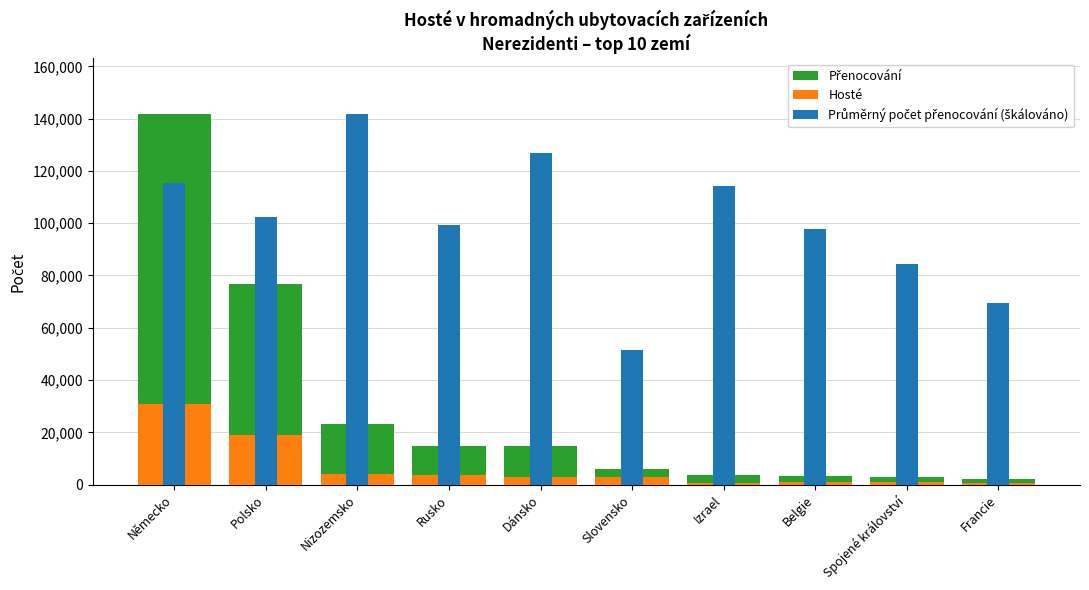

What is the label of the 1st bar from the left?

Německo